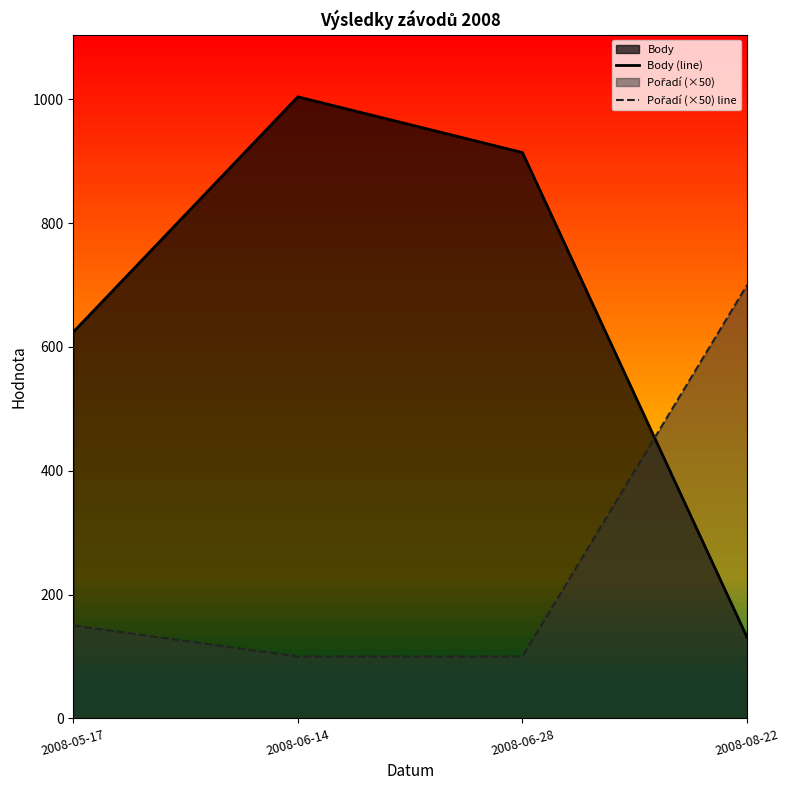

What is the total value across all series at 2008-06-28?

1014